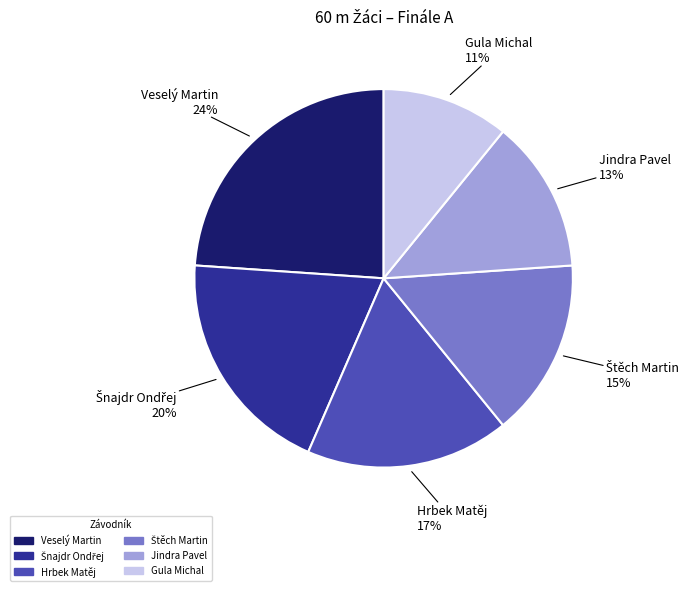

What is the largest slice in the pie chart?

Veselý Martin